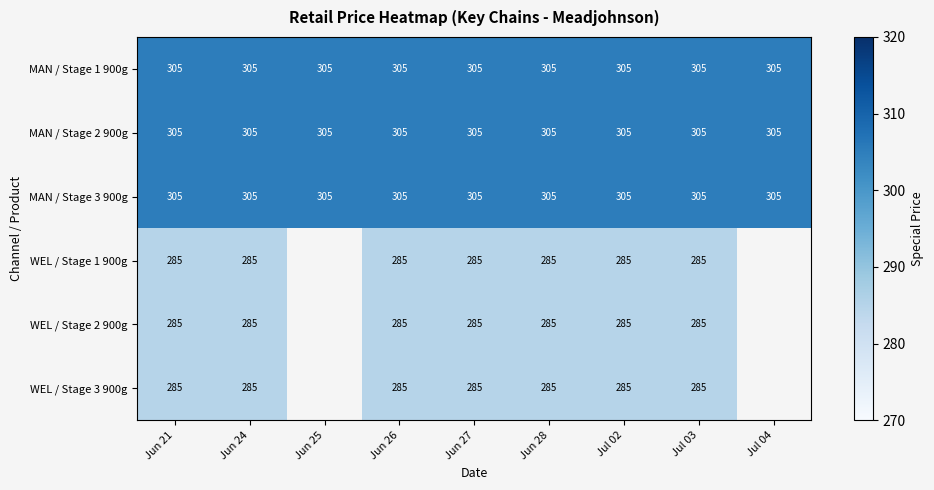

What is the average value of the MAN / Stage 3 900g series?

305